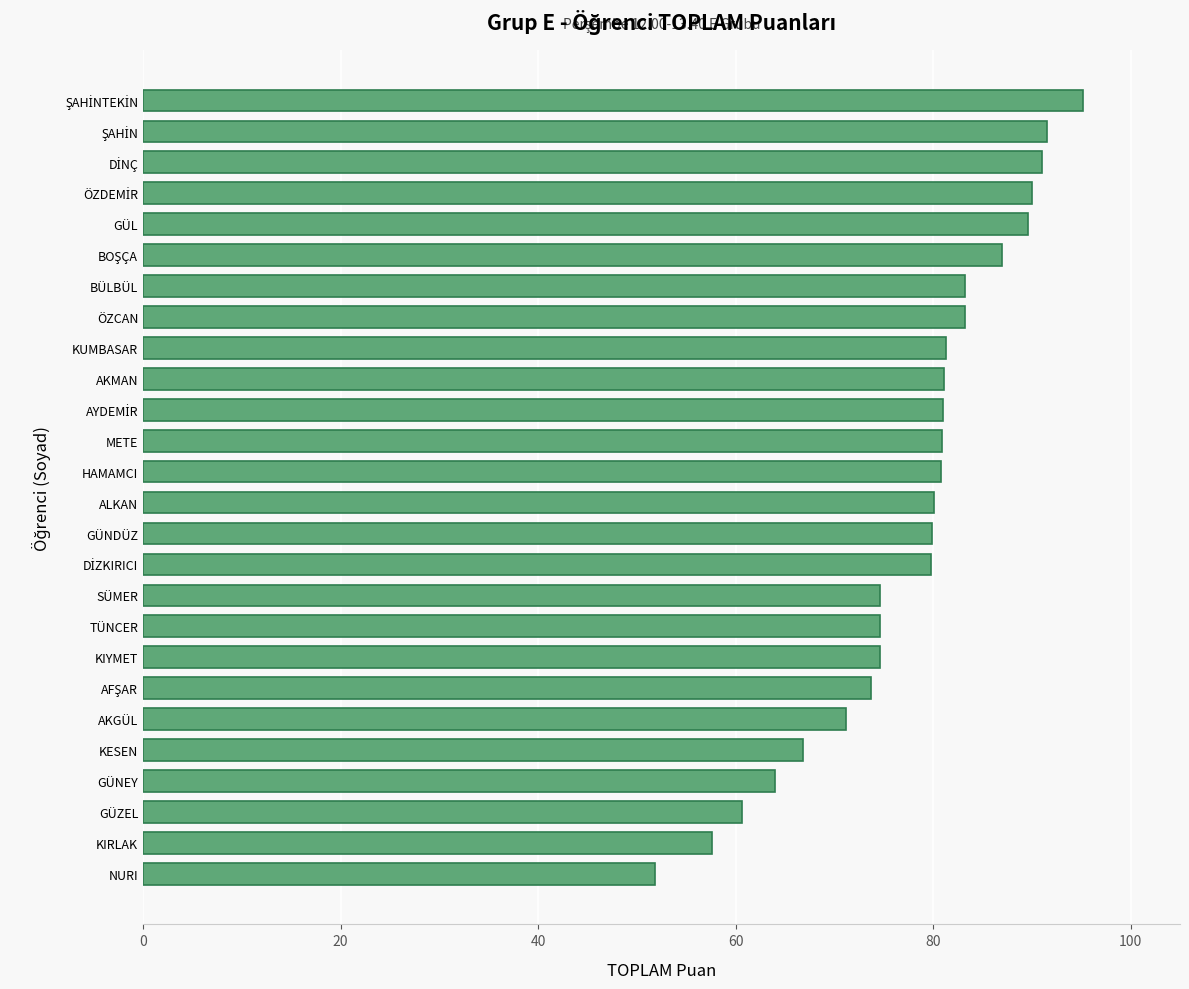

What is the smallest value displayed?

51.8